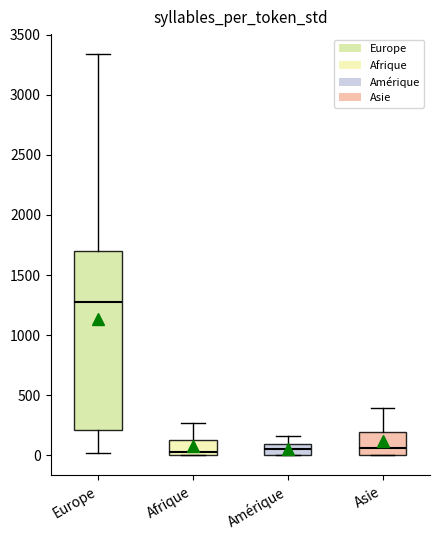

Reading left to right, read every box against the y-axis: the position of its median line, the range the box covers, and the ends of its whiskers. The values are not printed on the chart, so give them approximately, as read against the axis.

Europe: median 1250, box 200 to 1700, whiskers 0 to 3350
Afrique: median 50, box 0 to 150, whiskers 0 to 250
Amérique: median 50, box 0 to 100, whiskers 0 to 150
Asie: median 50, box 0 to 200, whiskers 0 to 400